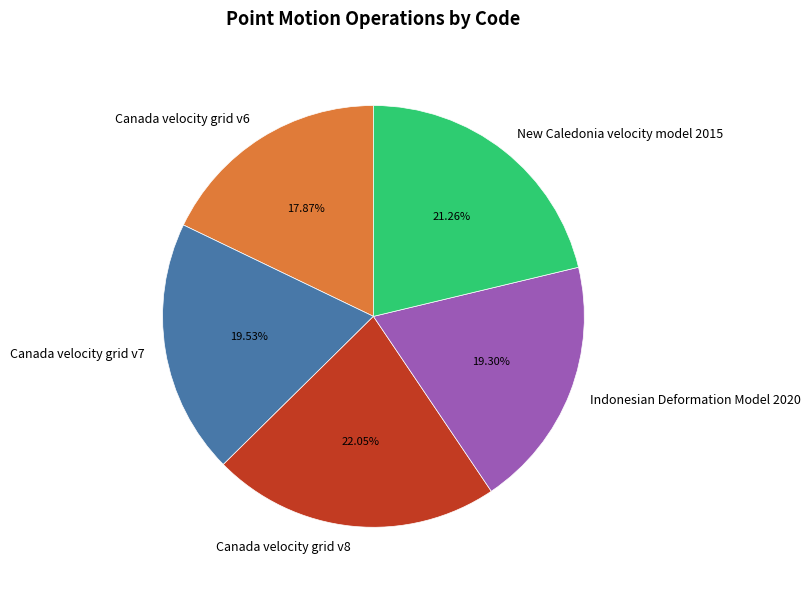

To the nearest percent, what is the combined percentage of Canada velocity grid v8 and Indonesian Deformation Model 2020?

41%